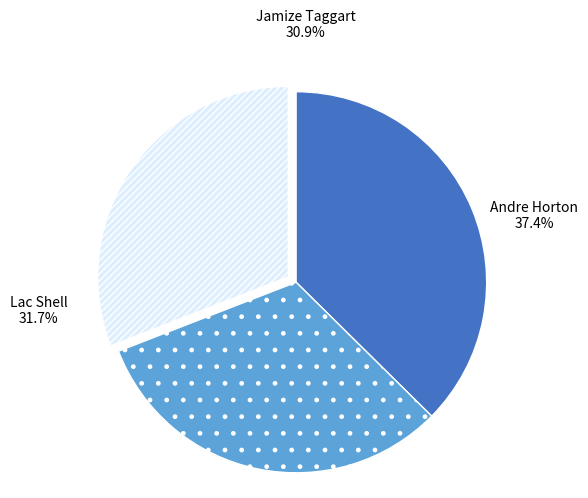

Is it true that Lac Shell is 32% of the pie?

True